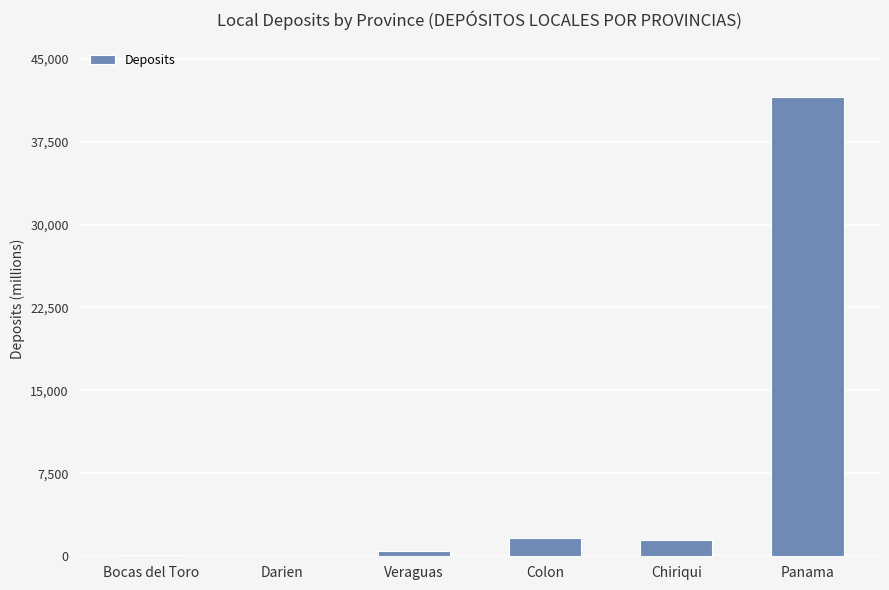

What is the greatest value displayed?

41500.5